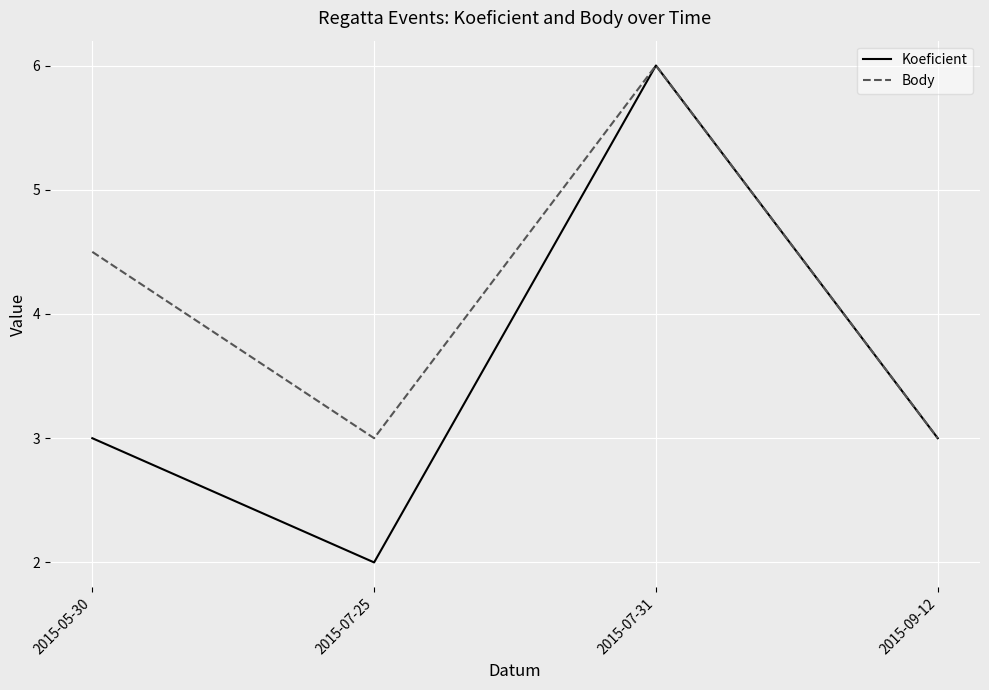

What are all the series names shown in the legend?

Koeficient, Body